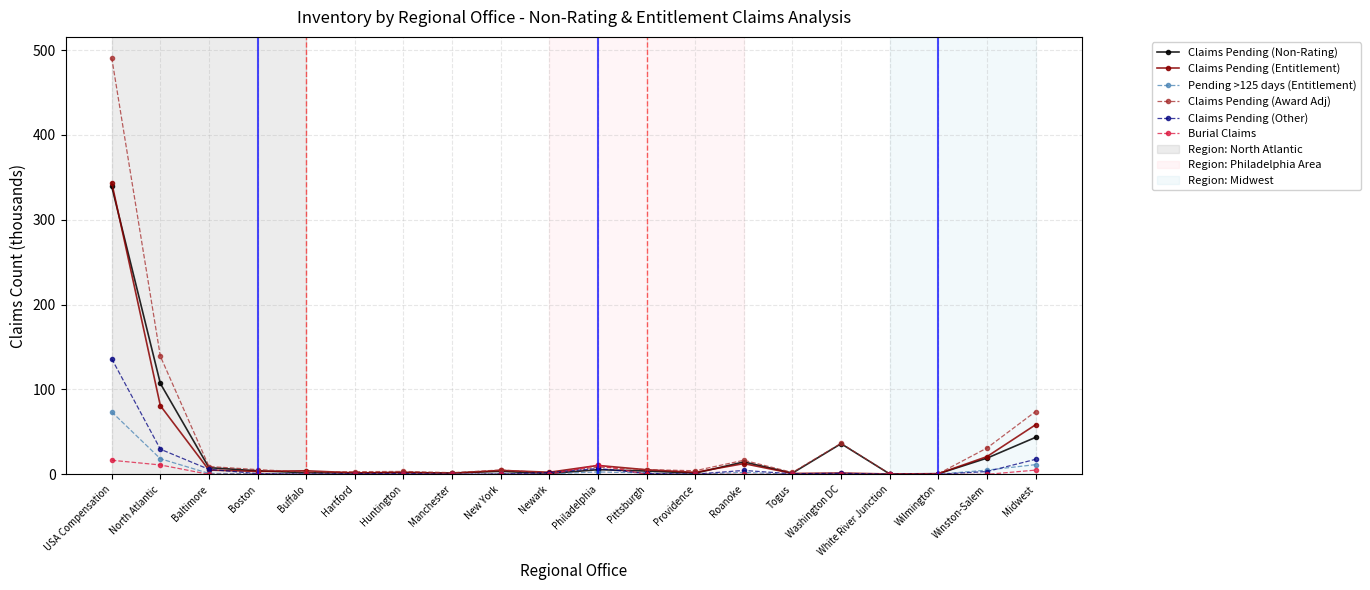

At how many categories does at least one series exceed 441?

1